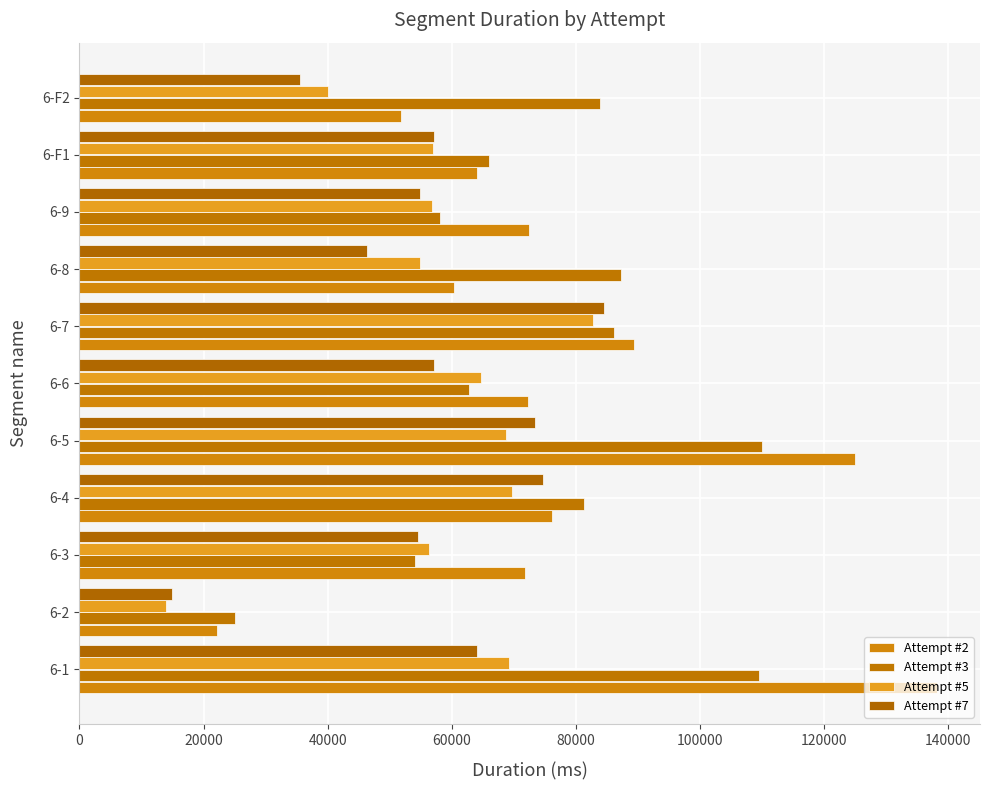

Which series has the largest range (max minus min)?

Attempt #2